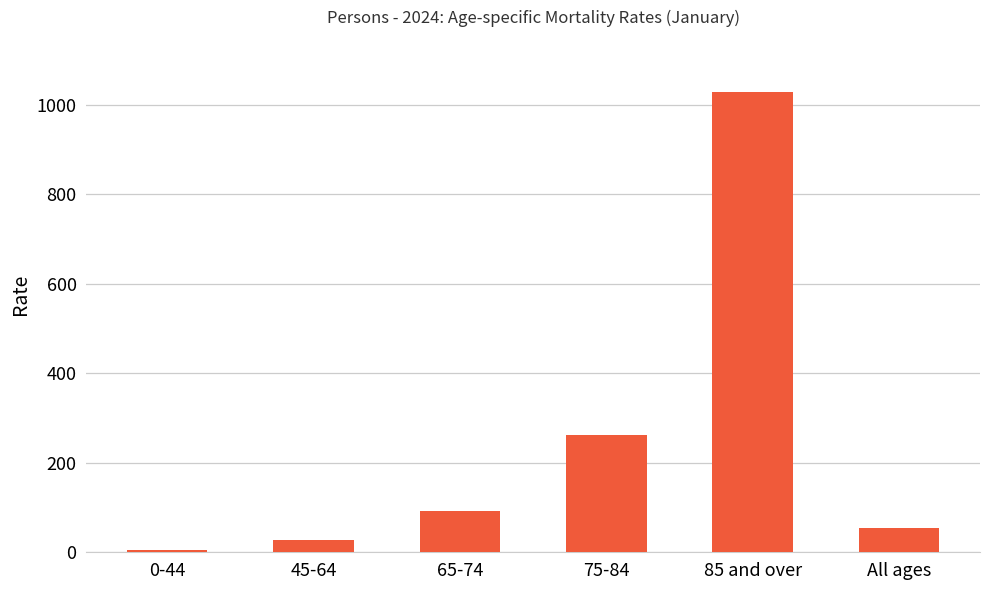

What is the minimum value shown in the chart?

4.1